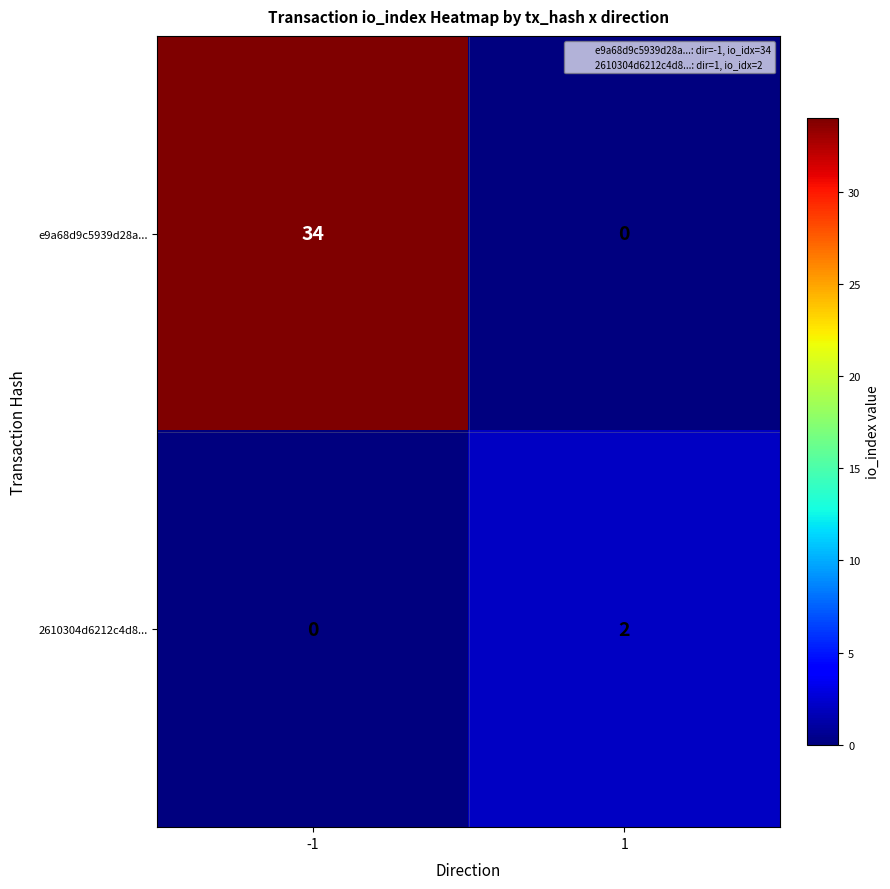

What is the sum of all e9a68d9c5939d28a... values?

34